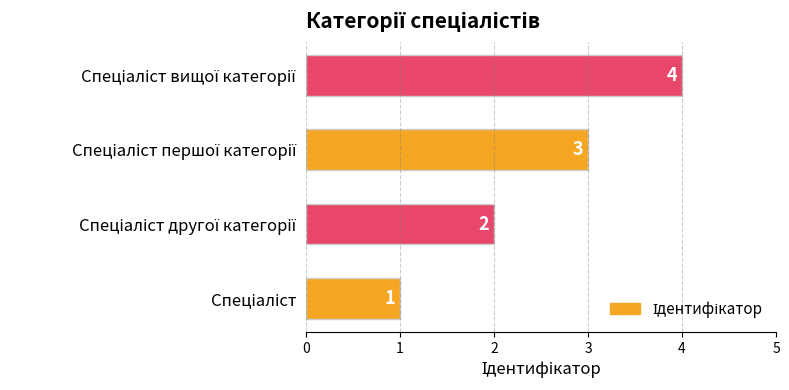

How many values are between 2 and 4?

3